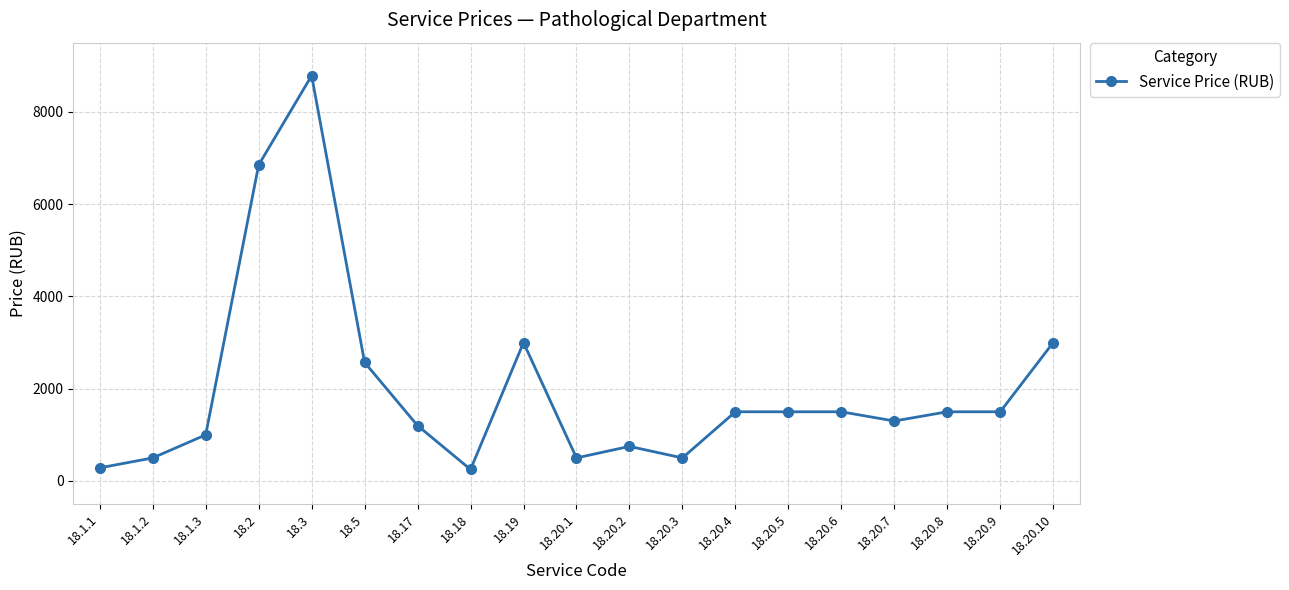

At which category does the data reach its first local peak?

18.3